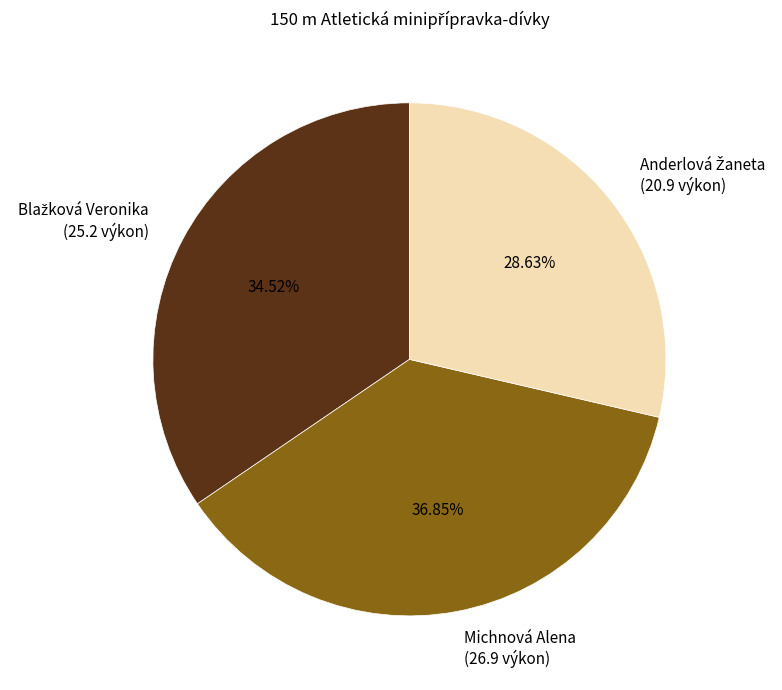

Does Michnová Alena (26.9 výkon) account for over 50% of the chart?

No